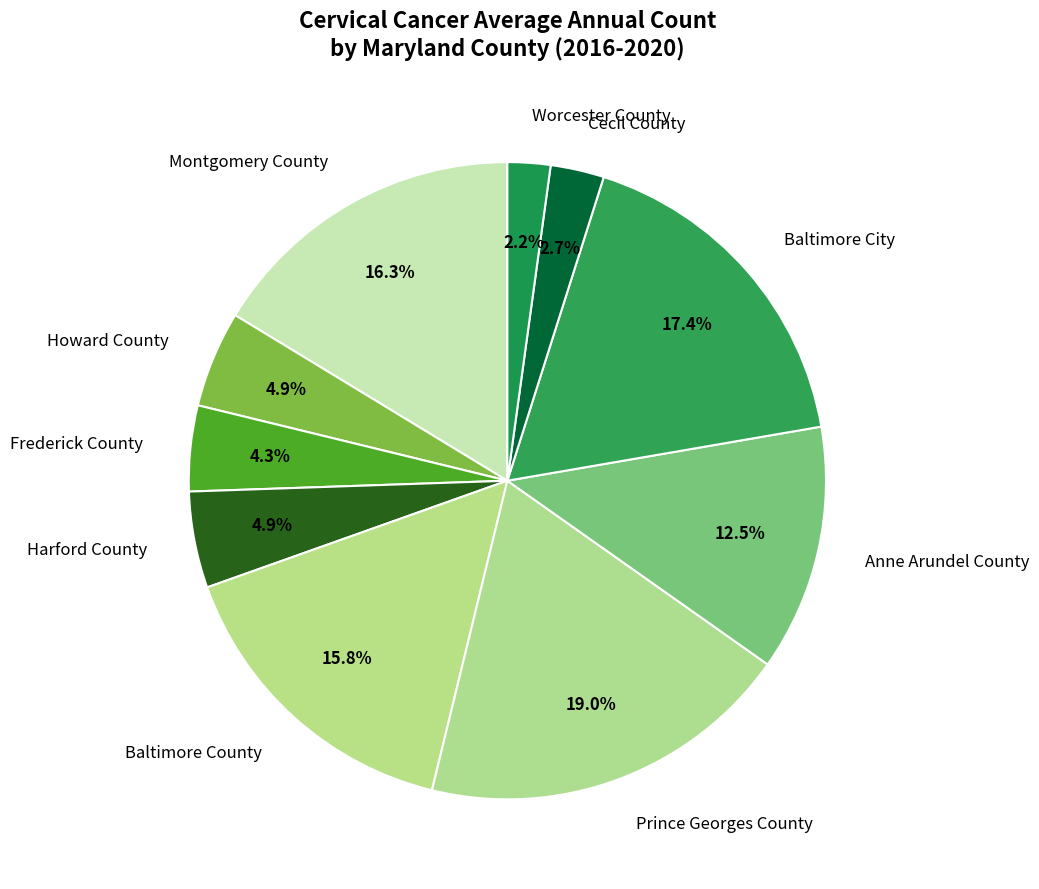

Do Howard County and Baltimore County together represent more than half of the pie?

No